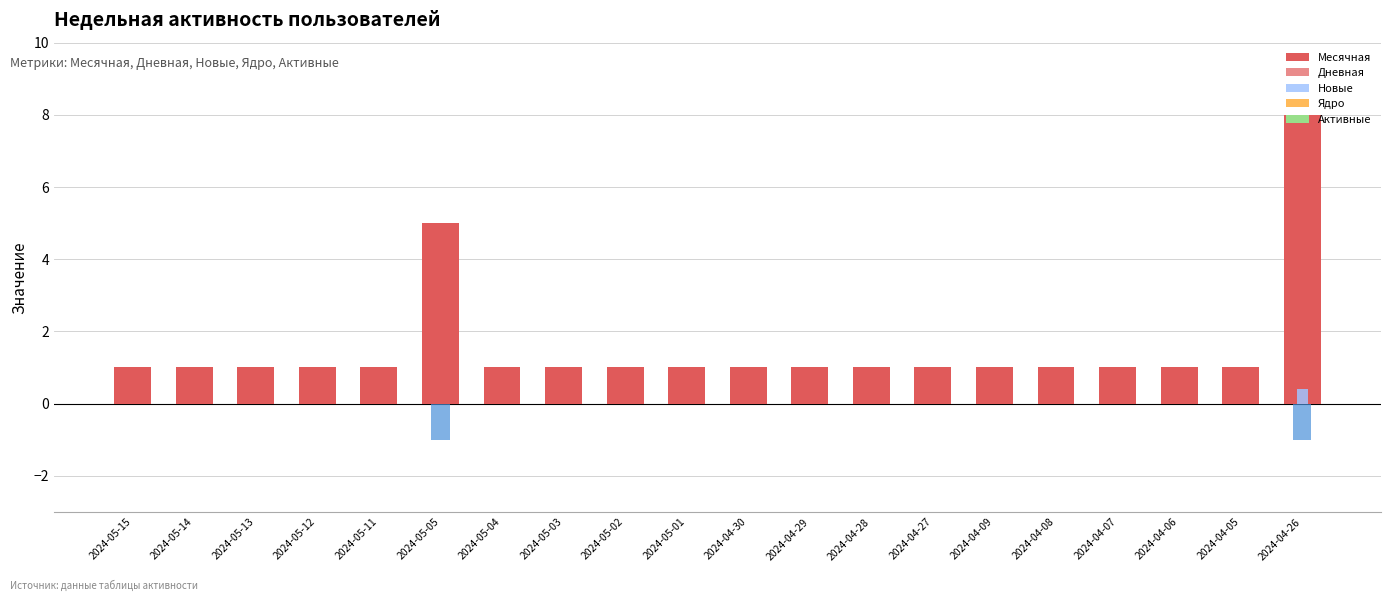

What are all the series names shown in the legend?

Месячная, Дневная, Новые, Ядро, Активные